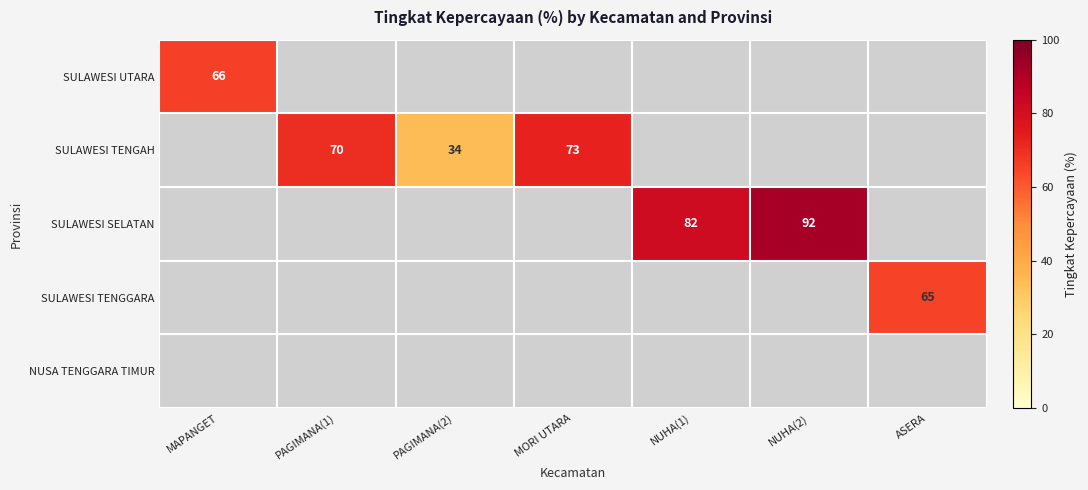

Is it true that SULAWESI TENGAH equals 34 at PAGIMANA(2)?

True